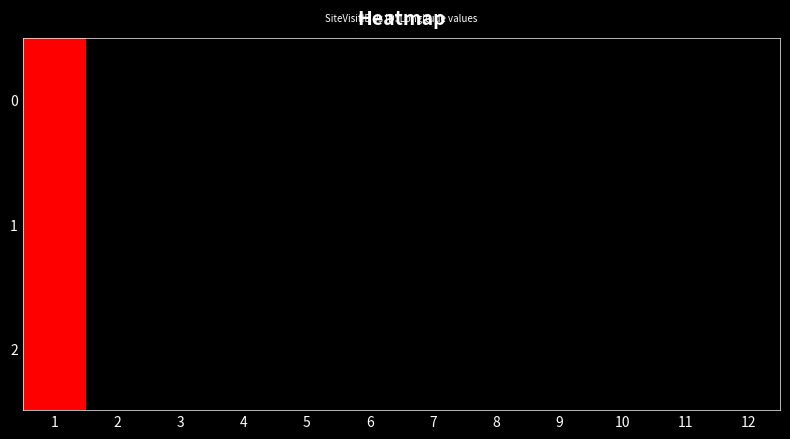

Reading left to right, extract all data points from this chart.

0: 1=152.0	2=0.0	3=0.0	4=0.0	5=0.0	6=0.0	7=0.0	8=0.0	9=0.0	10=0.0	11=0.0	12=0.0
1: 1=151.9	2=0.0	3=0.0	4=0.0	5=0.0	6=0.0	7=0.0	8=0.0	9=0.0	10=0.0	11=0.0	12=0.0
2: 1=152.3	2=0.0	3=0.0	4=0.0	5=0.0	6=0.0	7=0.0	8=0.0	9=0.0	10=0.0	11=0.0	12=0.0